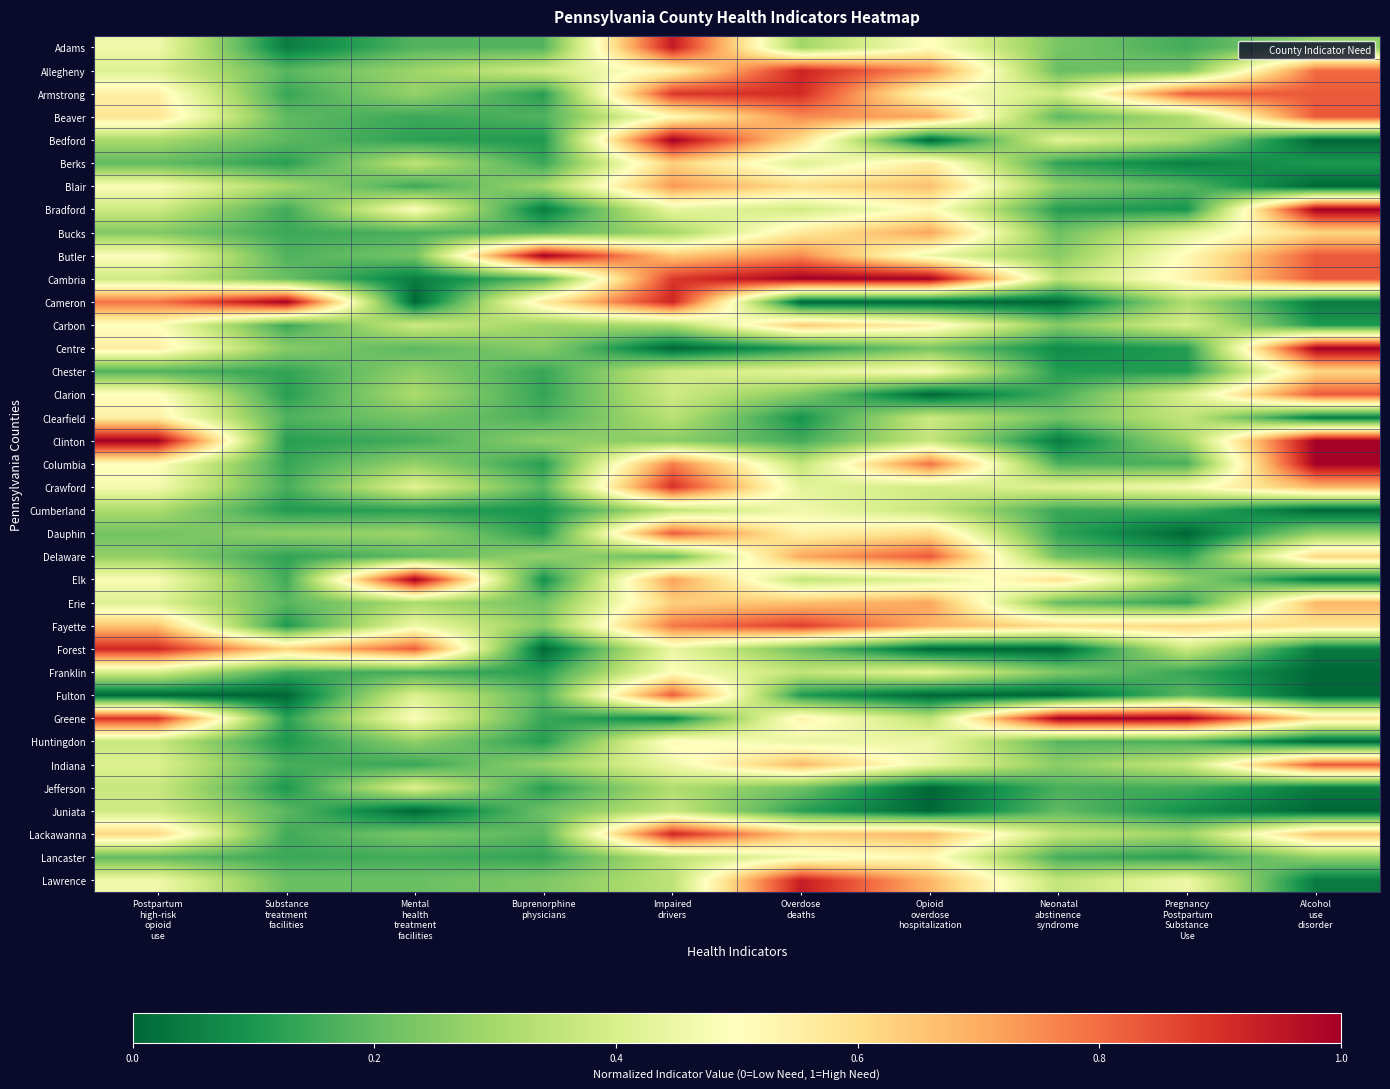

Reading right to left, list all the values displayed in this chart.

Adams: Alcohol
use
disorder=0.3	Pregnancy
Postpartum
Substance
Use=0.2	Neonatal
abstinence
syndrome=0.2	Opioid
overdose
hospitalization=0.5	Overdose
deaths=0.3	Impaired
drivers=0.9	Buprenorphine
physicians=0.2	Mental
health
treatment
facilities=0.2	Substance
treatment
facilities=0.0	Postpartum
high-risk
opioid
use=0.5
Allegheny: Alcohol
use
disorder=0.8	Pregnancy
Postpartum
Substance
Use=0.2	Neonatal
abstinence
syndrome=0.2	Opioid
overdose
hospitalization=0.7	Overdose
deaths=0.9	Impaired
drivers=0.5	Buprenorphine
physicians=0.4	Mental
health
treatment
facilities=0.3	Substance
treatment
facilities=0.2	Postpartum
high-risk
opioid
use=0.4
Armstrong: Alcohol
use
disorder=0.8	Pregnancy
Postpartum
Substance
Use=0.8	Neonatal
abstinence
syndrome=0.4	Opioid
overdose
hospitalization=0.5	Overdose
deaths=0.9	Impaired
drivers=0.9	Buprenorphine
physicians=0.1	Mental
health
treatment
facilities=0.3	Substance
treatment
facilities=0.1	Postpartum
high-risk
opioid
use=0.5
Beaver: Alcohol
use
disorder=0.8	Pregnancy
Postpartum
Substance
Use=0.3	Neonatal
abstinence
syndrome=0.2	Opioid
overdose
hospitalization=0.7	Overdose
deaths=0.8	Impaired
drivers=0.5	Buprenorphine
physicians=0.2	Mental
health
treatment
facilities=0.1	Substance
treatment
facilities=0.2	Postpartum
high-risk
opioid
use=0.6
Bedford: Alcohol
use
disorder=0.0	Pregnancy
Postpartum
Substance
Use=0.3	Neonatal
abstinence
syndrome=0.4	Opioid
overdose
hospitalization=0.0	Overdose
deaths=0.6	Impaired
drivers=1.0	Buprenorphine
physicians=0.1	Mental
health
treatment
facilities=0.1	Substance
treatment
facilities=0.2	Postpartum
high-risk
opioid
use=0.3
Berks: Alcohol
use
disorder=0.1	Pregnancy
Postpartum
Substance
Use=0.1	Neonatal
abstinence
syndrome=0.1	Opioid
overdose
hospitalization=0.6	Overdose
deaths=0.4	Impaired
drivers=0.6	Buprenorphine
physicians=0.1	Mental
health
treatment
facilities=0.3	Substance
treatment
facilities=0.1	Postpartum
high-risk
opioid
use=0.2
Blair: Alcohol
use
disorder=0.0	Pregnancy
Postpartum
Substance
Use=0.2	Neonatal
abstinence
syndrome=0.3	Opioid
overdose
hospitalization=0.7	Overdose
deaths=0.6	Impaired
drivers=0.7	Buprenorphine
physicians=0.3	Mental
health
treatment
facilities=0.1	Substance
treatment
facilities=0.3	Postpartum
high-risk
opioid
use=0.5
Bradford: Alcohol
use
disorder=1.0	Pregnancy
Postpartum
Substance
Use=0.1	Neonatal
abstinence
syndrome=0.1	Opioid
overdose
hospitalization=0.5	Overdose
deaths=0.4	Impaired
drivers=0.4	Buprenorphine
physicians=0.0	Mental
health
treatment
facilities=0.5	Substance
treatment
facilities=0.2	Postpartum
high-risk
opioid
use=0.4
Bucks: Alcohol
use
disorder=0.6	Pregnancy
Postpartum
Substance
Use=0.4	Neonatal
abstinence
syndrome=0.2	Opioid
overdose
hospitalization=0.7	Overdose
deaths=0.6	Impaired
drivers=0.3	Buprenorphine
physicians=0.2	Mental
health
treatment
facilities=0.2	Substance
treatment
facilities=0.1	Postpartum
high-risk
opioid
use=0.2
Butler: Alcohol
use
disorder=0.8	Pregnancy
Postpartum
Substance
Use=0.5	Neonatal
abstinence
syndrome=0.3	Opioid
overdose
hospitalization=0.5	Overdose
deaths=0.8	Impaired
drivers=0.6	Buprenorphine
physicians=1.0	Mental
health
treatment
facilities=0.2	Substance
treatment
facilities=0.2	Postpartum
high-risk
opioid
use=0.5
Cambria: Alcohol
use
disorder=0.8	Pregnancy
Postpartum
Substance
Use=0.5	Neonatal
abstinence
syndrome=0.3	Opioid
overdose
hospitalization=1.0	Overdose
deaths=1.0	Impaired
drivers=0.9	Buprenorphine
physicians=0.2	Mental
health
treatment
facilities=0.0	Substance
treatment
facilities=0.2	Postpartum
high-risk
opioid
use=0.4
Cameron: Alcohol
use
disorder=0.0	Pregnancy
Postpartum
Substance
Use=0.3	Neonatal
abstinence
syndrome=0.0	Opioid
overdose
hospitalization=0.0	Overdose
deaths=0.0	Impaired
drivers=0.9	Buprenorphine
physicians=0.6	Mental
health
treatment
facilities=0.0	Substance
treatment
facilities=1.0	Postpartum
high-risk
opioid
use=0.8
Carbon: Alcohol
use
disorder=0.1	Pregnancy
Postpartum
Substance
Use=0.4	Neonatal
abstinence
syndrome=0.2	Opioid
overdose
hospitalization=0.5	Overdose
deaths=0.6	Impaired
drivers=0.3	Buprenorphine
physicians=0.3	Mental
health
treatment
facilities=0.4	Substance
treatment
facilities=0.1	Postpartum
high-risk
opioid
use=0.5
Centre: Alcohol
use
disorder=1.0	Pregnancy
Postpartum
Substance
Use=0.1	Neonatal
abstinence
syndrome=0.1	Opioid
overdose
hospitalization=0.2	Overdose
deaths=0.1	Impaired
drivers=0.0	Buprenorphine
physicians=0.3	Mental
health
treatment
facilities=0.2	Substance
treatment
facilities=0.3	Postpartum
high-risk
opioid
use=0.6
Chester: Alcohol
use
disorder=0.6	Pregnancy
Postpartum
Substance
Use=0.1	Neonatal
abstinence
syndrome=0.1	Opioid
overdose
hospitalization=0.5	Overdose
deaths=0.4	Impaired
drivers=0.4	Buprenorphine
physicians=0.1	Mental
health
treatment
facilities=0.3	Substance
treatment
facilities=0.1	Postpartum
high-risk
opioid
use=0.2
Clarion: Alcohol
use
disorder=0.8	Pregnancy
Postpartum
Substance
Use=0.4	Neonatal
abstinence
syndrome=0.2	Opioid
overdose
hospitalization=0.0	Overdose
deaths=0.2	Impaired
drivers=0.4	Buprenorphine
physicians=0.1	Mental
health
treatment
facilities=0.3	Substance
treatment
facilities=0.1	Postpartum
high-risk
opioid
use=0.5
Clearfield: Alcohol
use
disorder=0.0	Pregnancy
Postpartum
Substance
Use=0.4	Neonatal
abstinence
syndrome=0.2	Opioid
overdose
hospitalization=0.4	Overdose
deaths=0.1	Impaired
drivers=0.3	Buprenorphine
physicians=0.2	Mental
health
treatment
facilities=0.2	Substance
treatment
facilities=0.2	Postpartum
high-risk
opioid
use=0.5
Clinton: Alcohol
use
disorder=1.0	Pregnancy
Postpartum
Substance
Use=0.3	Neonatal
abstinence
syndrome=0.0	Opioid
overdose
hospitalization=0.4	Overdose
deaths=0.2	Impaired
drivers=0.3	Buprenorphine
physicians=0.3	Mental
health
treatment
facilities=0.2	Substance
treatment
facilities=0.1	Postpartum
high-risk
opioid
use=1.0
Columbia: Alcohol
use
disorder=1.0	Pregnancy
Postpartum
Substance
Use=0.2	Neonatal
abstinence
syndrome=0.2	Opioid
overdose
hospitalization=0.8	Overdose
deaths=0.4	Impaired
drivers=0.8	Buprenorphine
physicians=0.1	Mental
health
treatment
facilities=0.3	Substance
treatment
facilities=0.1	Postpartum
high-risk
opioid
use=0.5
Crawford: Alcohol
use
disorder=0.7	Pregnancy
Postpartum
Substance
Use=0.5	Neonatal
abstinence
syndrome=0.4	Opioid
overdose
hospitalization=0.4	Overdose
deaths=0.4	Impaired
drivers=0.9	Buprenorphine
physicians=0.2	Mental
health
treatment
facilities=0.4	Substance
treatment
facilities=0.2	Postpartum
high-risk
opioid
use=0.5
Cumberland: Alcohol
use
disorder=0.0	Pregnancy
Postpartum
Substance
Use=0.1	Neonatal
abstinence
syndrome=0.1	Opioid
overdose
hospitalization=0.4	Overdose
deaths=0.5	Impaired
drivers=0.3	Buprenorphine
physicians=0.1	Mental
health
treatment
facilities=0.1	Substance
treatment
facilities=0.1	Postpartum
high-risk
opioid
use=0.3
Dauphin: Alcohol
use
disorder=0.3	Pregnancy
Postpartum
Substance
Use=0.0	Neonatal
abstinence
syndrome=0.1	Opioid
overdose
hospitalization=0.6	Overdose
deaths=0.5	Impaired
drivers=0.8	Buprenorphine
physicians=0.1	Mental
health
treatment
facilities=0.3	Substance
treatment
facilities=0.3	Postpartum
high-risk
opioid
use=0.2
Delaware: Alcohol
use
disorder=0.6	Pregnancy
Postpartum
Substance
Use=0.1	Neonatal
abstinence
syndrome=0.2	Opioid
overdose
hospitalization=0.8	Overdose
deaths=0.7	Impaired
drivers=0.2	Buprenorphine
physicians=0.3	Mental
health
treatment
facilities=0.2	Substance
treatment
facilities=0.1	Postpartum
high-risk
opioid
use=0.3
Elk: Alcohol
use
disorder=0.0	Pregnancy
Postpartum
Substance
Use=0.3	Neonatal
abstinence
syndrome=0.6	Opioid
overdose
hospitalization=0.4	Overdose
deaths=0.4	Impaired
drivers=0.7	Buprenorphine
physicians=0.1	Mental
health
treatment
facilities=1.0	Substance
treatment
facilities=0.2	Postpartum
high-risk
opioid
use=0.5
Erie: Alcohol
use
disorder=0.7	Pregnancy
Postpartum
Substance
Use=0.1	Neonatal
abstinence
syndrome=0.2	Opioid
overdose
hospitalization=0.7	Overdose
deaths=0.7	Impaired
drivers=0.6	Buprenorphine
physicians=0.2	Mental
health
treatment
facilities=0.3	Substance
treatment
facilities=0.2	Postpartum
high-risk
opioid
use=0.4
Fayette: Alcohol
use
disorder=0.6	Pregnancy
Postpartum
Substance
Use=0.6	Neonatal
abstinence
syndrome=0.6	Opioid
overdose
hospitalization=0.7	Overdose
deaths=0.9	Impaired
drivers=0.8	Buprenorphine
physicians=0.3	Mental
health
treatment
facilities=0.5	Substance
treatment
facilities=0.1	Postpartum
high-risk
opioid
use=0.7
Forest: Alcohol
use
disorder=0.0	Pregnancy
Postpartum
Substance
Use=0.4	Neonatal
abstinence
syndrome=0.0	Opioid
overdose
hospitalization=0.0	Overdose
deaths=0.2	Impaired
drivers=0.4	Buprenorphine
physicians=0.0	Mental
health
treatment
facilities=0.8	Substance
treatment
facilities=0.6	Postpartum
high-risk
opioid
use=0.9
Franklin: Alcohol
use
disorder=0.0	Pregnancy
Postpartum
Substance
Use=0.1	Neonatal
abstinence
syndrome=0.2	Opioid
overdose
hospitalization=0.4	Overdose
deaths=0.4	Impaired
drivers=0.5	Buprenorphine
physicians=0.1	Mental
health
treatment
facilities=0.2	Substance
treatment
facilities=0.1	Postpartum
high-risk
opioid
use=0.4
Fulton: Alcohol
use
disorder=0.0	Pregnancy
Postpartum
Substance
Use=0.2	Neonatal
abstinence
syndrome=0.0	Opioid
overdose
hospitalization=0.0	Overdose
deaths=0.1	Impaired
drivers=0.8	Buprenorphine
physicians=0.2	Mental
health
treatment
facilities=0.4	Substance
treatment
facilities=0.0	Postpartum
high-risk
opioid
use=0.0
Greene: Alcohol
use
disorder=0.6	Pregnancy
Postpartum
Substance
Use=1.0	Neonatal
abstinence
syndrome=1.0	Opioid
overdose
hospitalization=0.3	Overdose
deaths=0.5	Impaired
drivers=0.1	Buprenorphine
physicians=0.1	Mental
health
treatment
facilities=0.5	Substance
treatment
facilities=0.1	Postpartum
high-risk
opioid
use=0.9
Huntingdon: Alcohol
use
disorder=0.0	Pregnancy
Postpartum
Substance
Use=0.2	Neonatal
abstinence
syndrome=0.2	Opioid
overdose
hospitalization=0.5	Overdose
deaths=0.4	Impaired
drivers=0.5	Buprenorphine
physicians=0.1	Mental
health
treatment
facilities=0.3	Substance
treatment
facilities=0.1	Postpartum
high-risk
opioid
use=0.4
Indiana: Alcohol
use
disorder=0.8	Pregnancy
Postpartum
Substance
Use=0.4	Neonatal
abstinence
syndrome=0.3	Opioid
overdose
hospitalization=0.5	Overdose
deaths=0.7	Impaired
drivers=0.5	Buprenorphine
physicians=0.3	Mental
health
treatment
facilities=0.1	Substance
treatment
facilities=0.2	Postpartum
high-risk
opioid
use=0.4
Jefferson: Alcohol
use
disorder=0.0	Pregnancy
Postpartum
Substance
Use=0.2	Neonatal
abstinence
syndrome=0.2	Opioid
overdose
hospitalization=0.0	Overdose
deaths=0.2	Impaired
drivers=0.3	Buprenorphine
physicians=0.1	Mental
health
treatment
facilities=0.4	Substance
treatment
facilities=0.1	Postpartum
high-risk
opioid
use=0.4
Juniata: Alcohol
use
disorder=0.0	Pregnancy
Postpartum
Substance
Use=0.1	Neonatal
abstinence
syndrome=0.2	Opioid
overdose
hospitalization=0.0	Overdose
deaths=0.1	Impaired
drivers=0.4	Buprenorphine
physicians=0.2	Mental
health
treatment
facilities=0.0	Substance
treatment
facilities=0.2	Postpartum
high-risk
opioid
use=0.4
Lackawanna: Alcohol
use
disorder=0.7	Pregnancy
Postpartum
Substance
Use=0.3	Neonatal
abstinence
syndrome=0.4	Opioid
overdose
hospitalization=0.7	Overdose
deaths=0.6	Impaired
drivers=0.9	Buprenorphine
physicians=0.2	Mental
health
treatment
facilities=0.2	Substance
treatment
facilities=0.2	Postpartum
high-risk
opioid
use=0.6
Lancaster: Alcohol
use
disorder=0.3	Pregnancy
Postpartum
Substance
Use=0.1	Neonatal
abstinence
syndrome=0.2	Opioid
overdose
hospitalization=0.5	Overdose
deaths=0.5	Impaired
drivers=0.3	Buprenorphine
physicians=0.1	Mental
health
treatment
facilities=0.2	Substance
treatment
facilities=0.1	Postpartum
high-risk
opioid
use=0.2
Lawrence: Alcohol
use
disorder=0.0	Pregnancy
Postpartum
Substance
Use=0.5	Neonatal
abstinence
syndrome=0.4	Opioid
overdose
hospitalization=0.7	Overdose
deaths=0.9	Impaired
drivers=0.3	Buprenorphine
physicians=0.2	Mental
health
treatment
facilities=0.2	Substance
treatment
facilities=0.2	Postpartum
high-risk
opioid
use=0.5